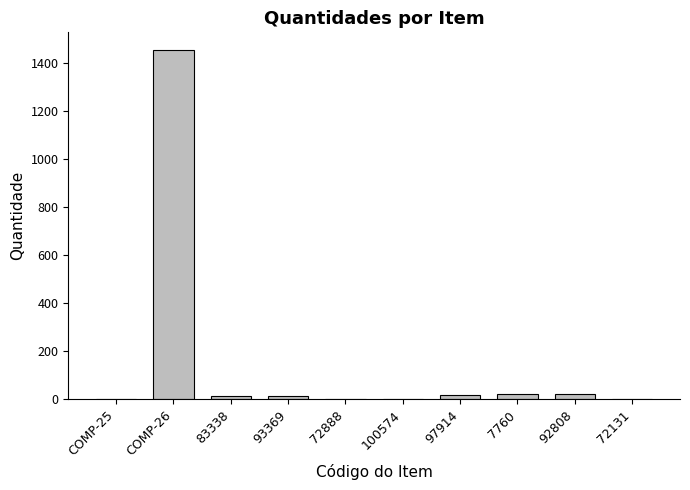

Does the chart contain stacked bars?

No